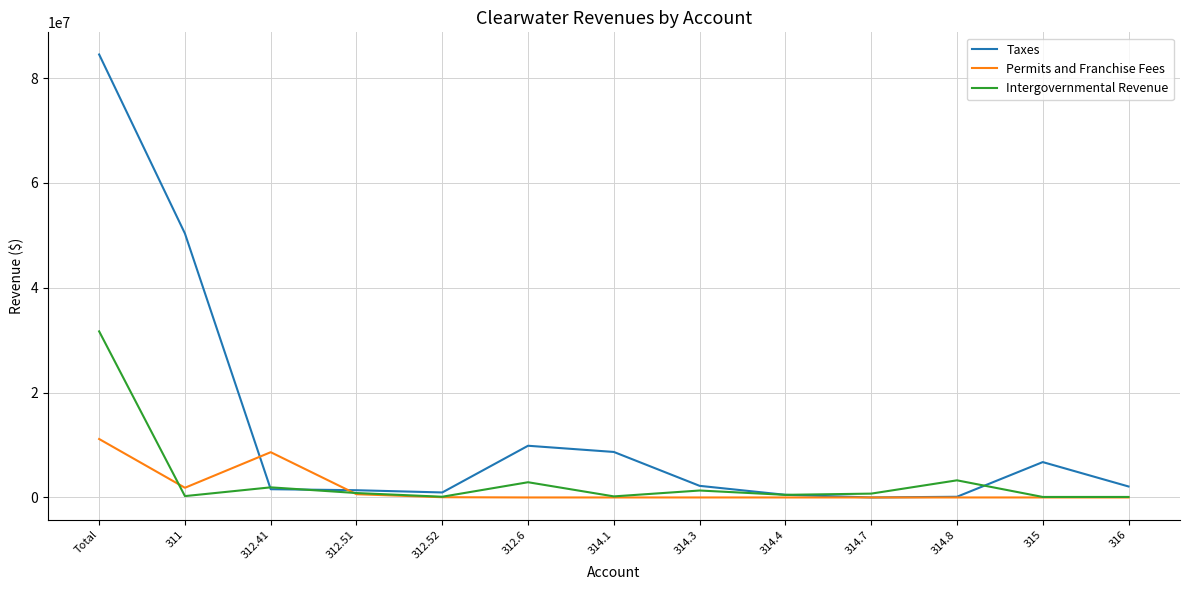

Where is Taxes nearest to the value 42247680?

311